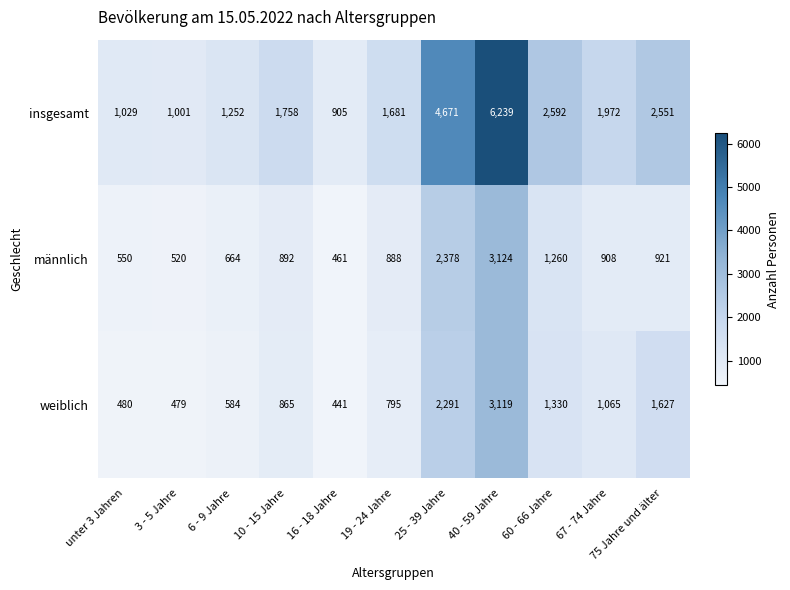

Which category has the lowest value in the männlich series?

16 - 18 Jahre